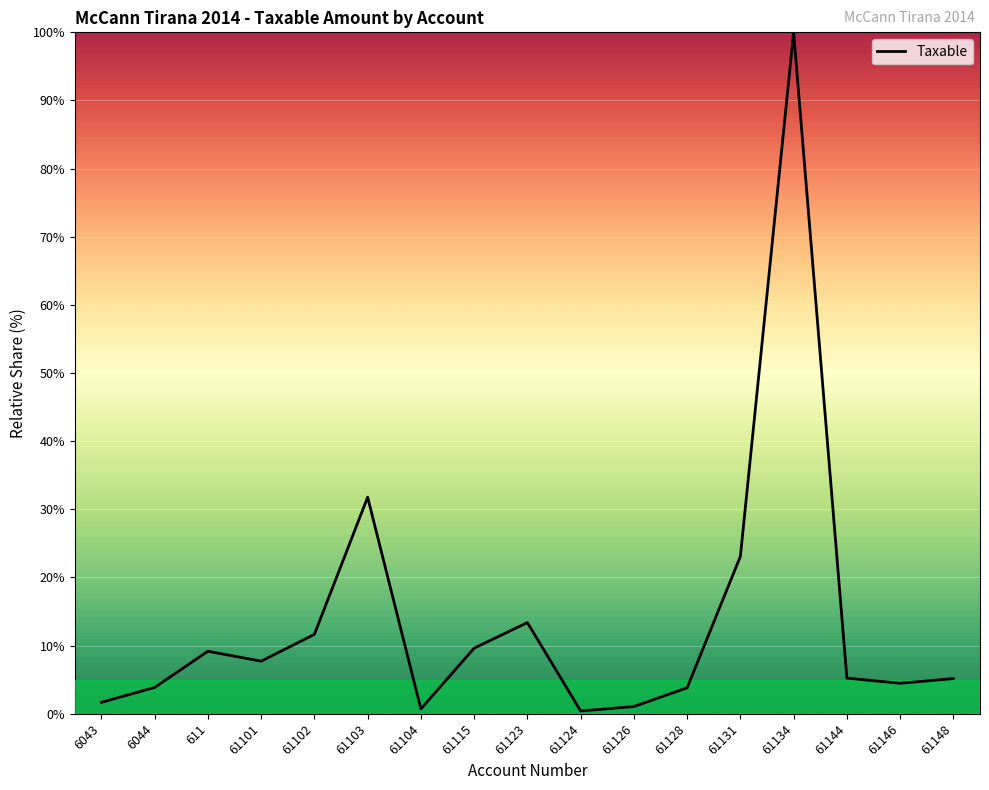

What value does the data have at 61123?

13.4